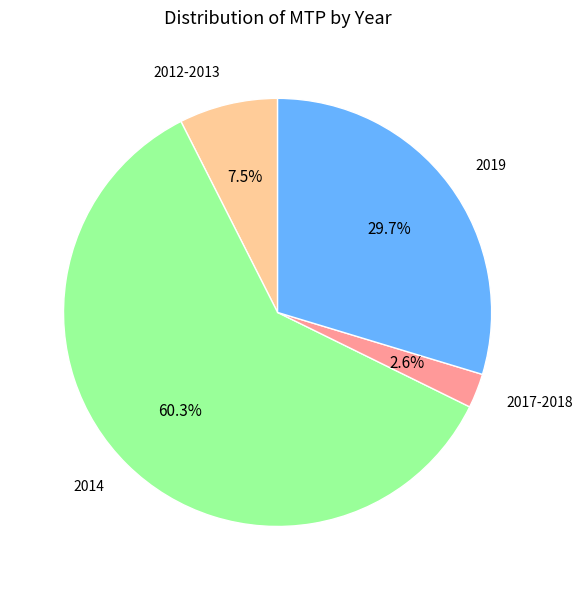

Is the sum of 2012-2013 and 2017-2018 greater than half?

No